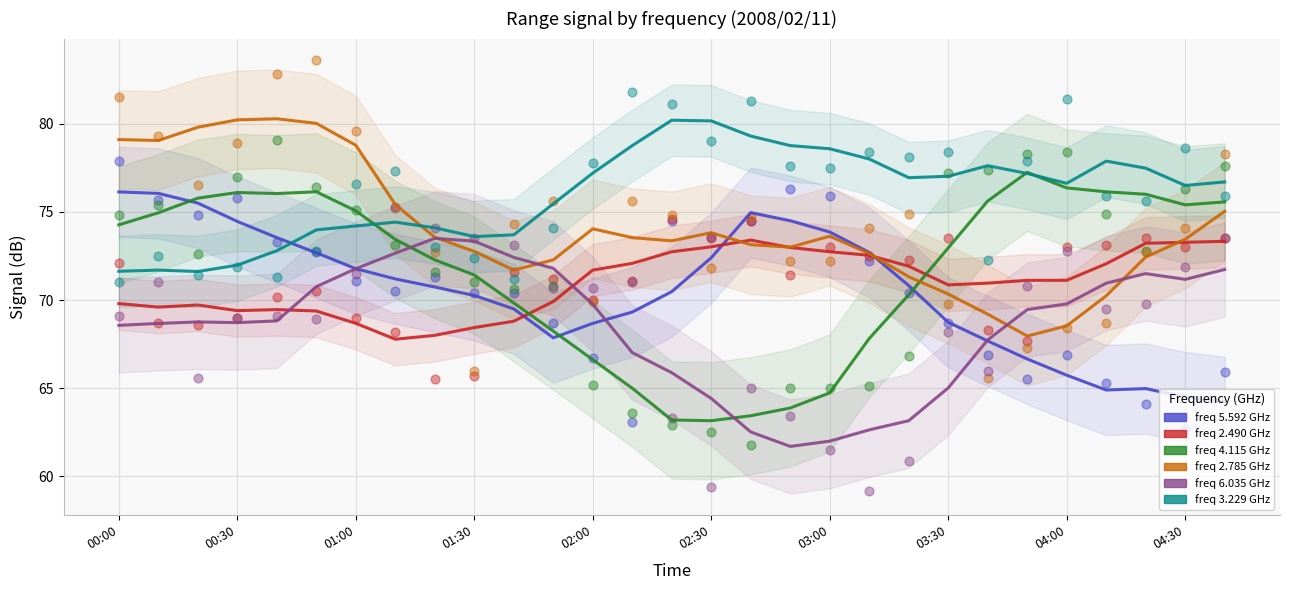

Is the value of   5.592 at 03:20 greater than the value of   6.035 at 03:10?

Yes